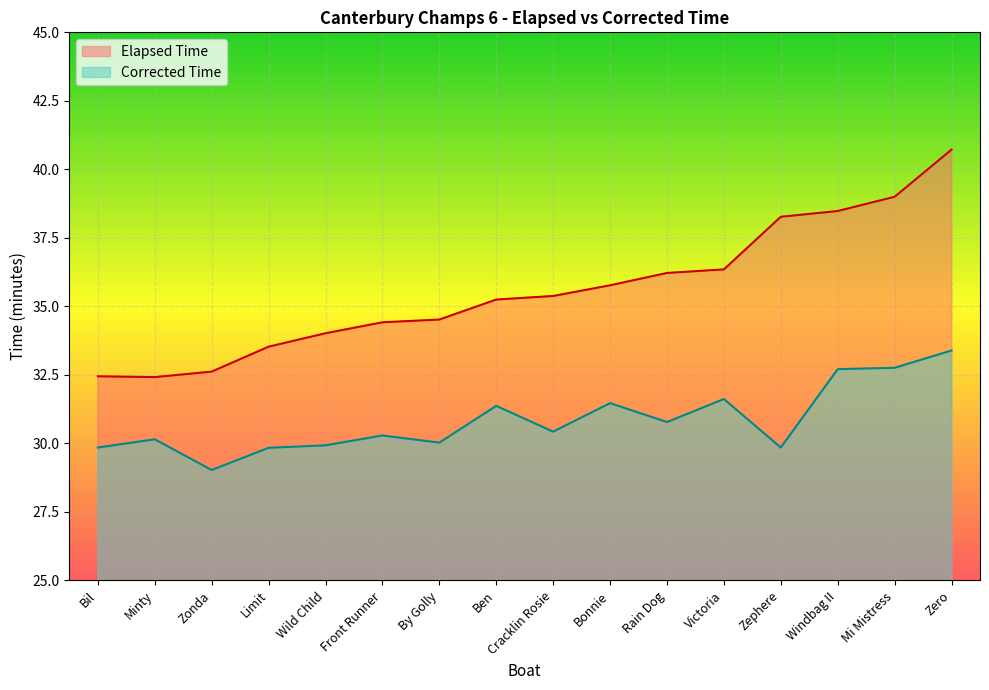

Reading right to left, what are all the values shown in this chart?

Elapsed Time: Zero=40.7	Mi Mistress=39.0	Windbag II=38.5	Zephere=38.3	Victoria=36.4	Rain Dog=36.2	Bonnie=35.8	Cracklin Rosie=35.4	Ben=35.2	By Golly=34.5	Front Runner=34.4	Wild Child=34.0	Limit=33.5	Zonda=32.6	Minty=32.4	Bil=32.5
Corrected Time: Zero=33.4	Mi Mistress=32.8	Windbag II=32.7	Zephere=29.9	Victoria=31.6	Rain Dog=30.8	Bonnie=31.5	Cracklin Rosie=30.4	Ben=31.4	By Golly=30.0	Front Runner=30.3	Wild Child=29.9	Limit=29.8	Zonda=29.0	Minty=30.1	Bil=29.9